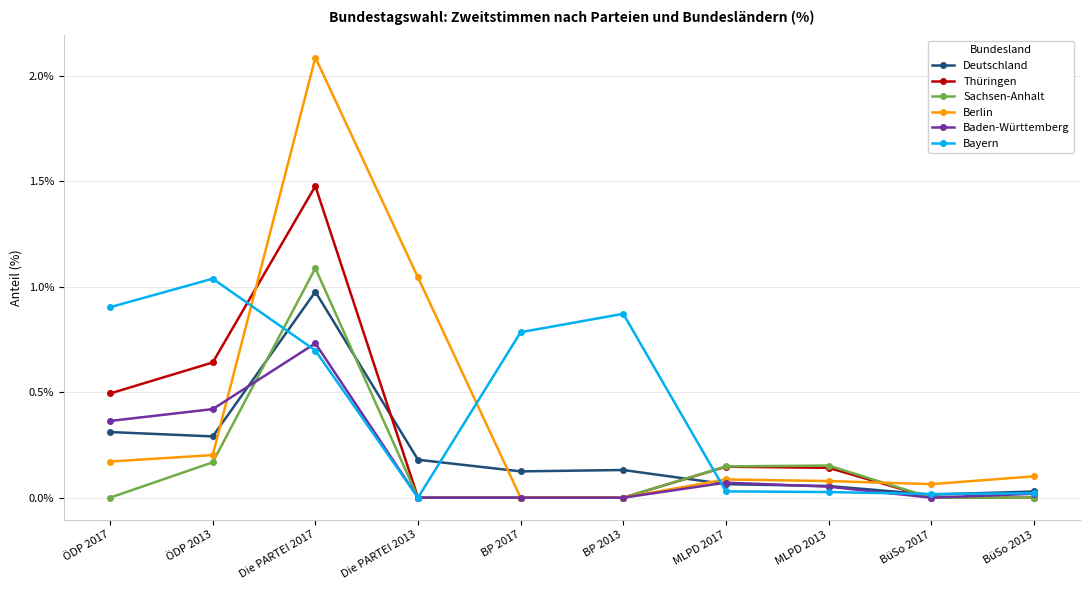

At which category is the sum across all series the highest?

Die PARTEI 2017